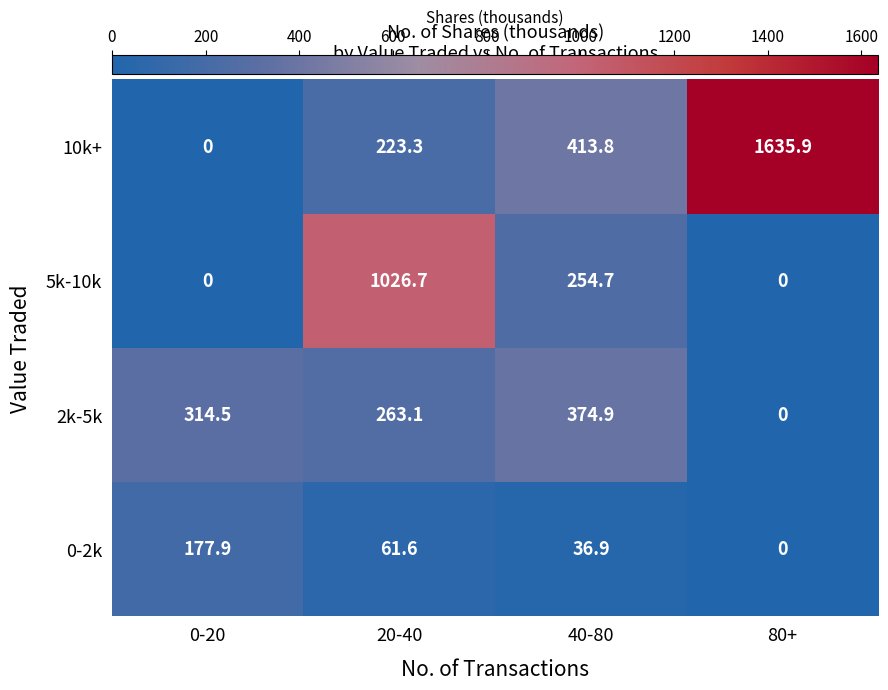

What is the difference between the second highest and second lowest values in the 2k-5k series?

51.4